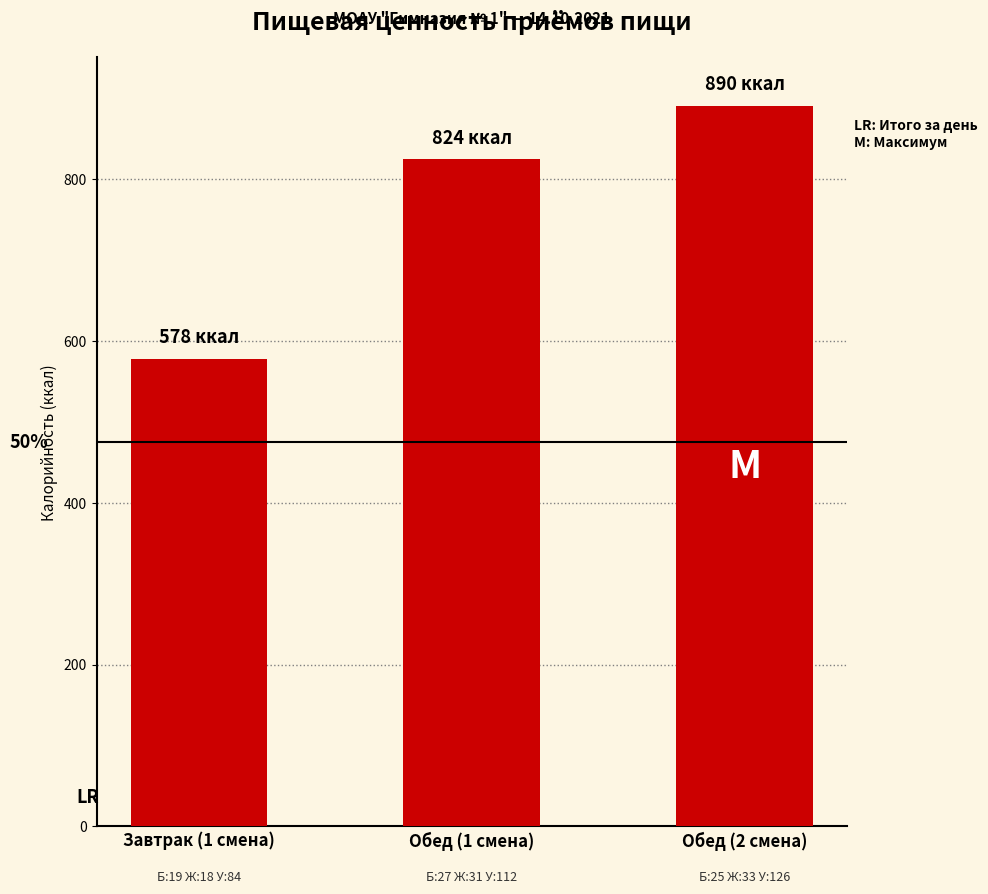

Reading right to left, what are all the values shown in this chart?

890	824	578